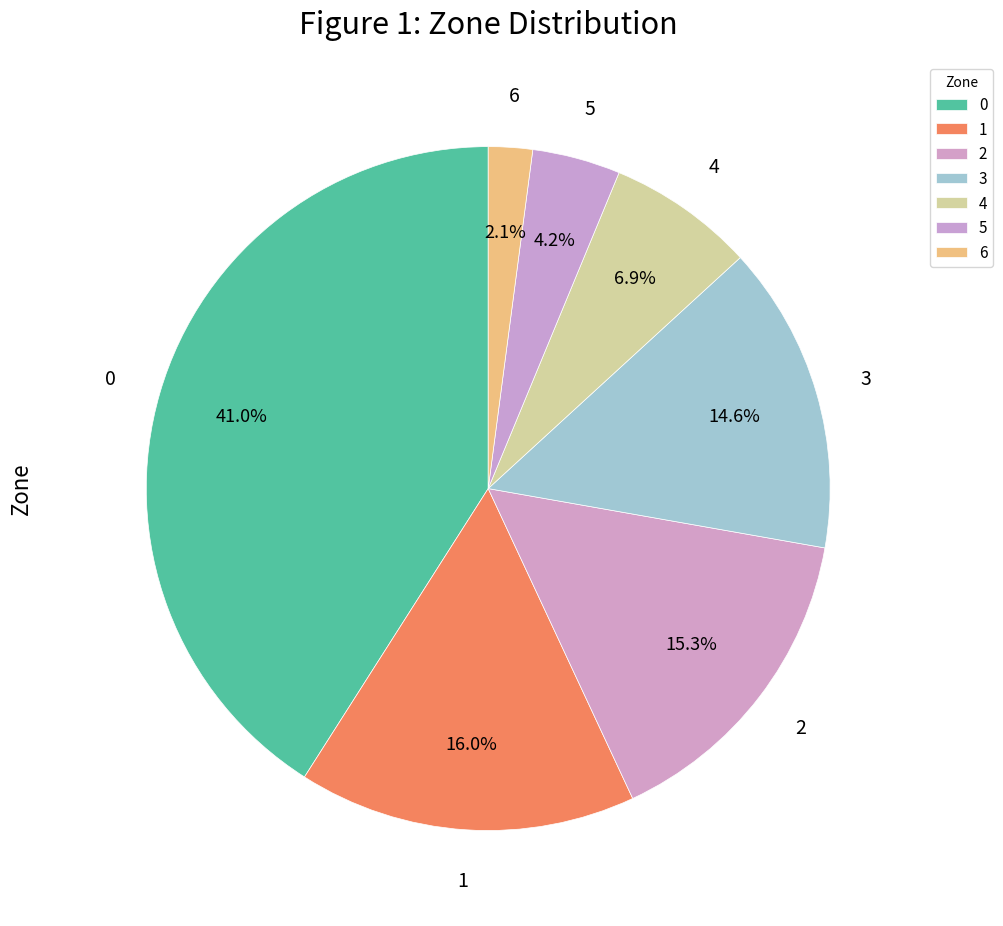

Does 5 represent more than half of the total?

No